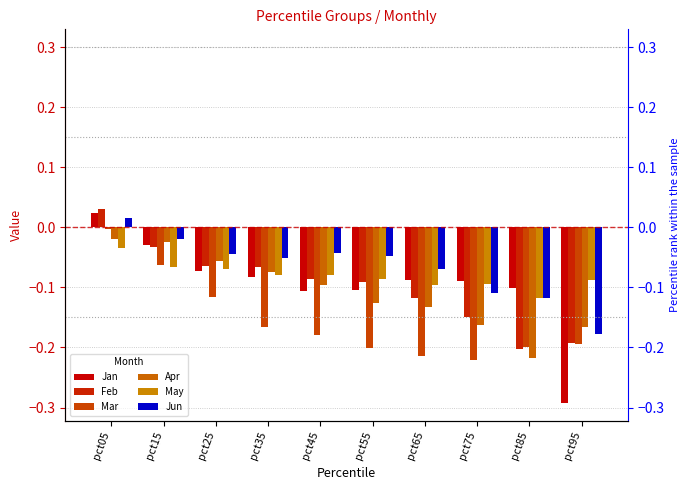

Reading left to right, transcribe all the data shown in this chart.

Jan: pct05=0.0	pct15=-0.0	pct25=-0.1	pct35=-0.1	pct45=-0.1	pct55=-0.1	pct65=-0.1	pct75=-0.1	pct85=-0.1	pct95=-0.3
Feb: pct05=0.0	pct15=-0.0	pct25=-0.1	pct35=-0.1	pct45=-0.1	pct55=-0.1	pct65=-0.1	pct75=-0.1	pct85=-0.2	pct95=-0.2
Mar: pct05=-0.0	pct15=-0.1	pct25=-0.1	pct35=-0.2	pct45=-0.2	pct55=-0.2	pct65=-0.2	pct75=-0.2	pct85=-0.2	pct95=-0.2
Apr: pct05=-0.0	pct15=-0.0	pct25=-0.1	pct35=-0.1	pct45=-0.1	pct55=-0.1	pct65=-0.1	pct75=-0.2	pct85=-0.2	pct95=-0.2
May: pct05=-0.0	pct15=-0.1	pct25=-0.1	pct35=-0.1	pct45=-0.1	pct55=-0.1	pct65=-0.1	pct75=-0.1	pct85=-0.1	pct95=-0.1
Jun: pct05=0.0	pct15=-0.0	pct25=-0.0	pct35=-0.1	pct45=-0.0	pct55=-0.0	pct65=-0.1	pct75=-0.1	pct85=-0.1	pct95=-0.2